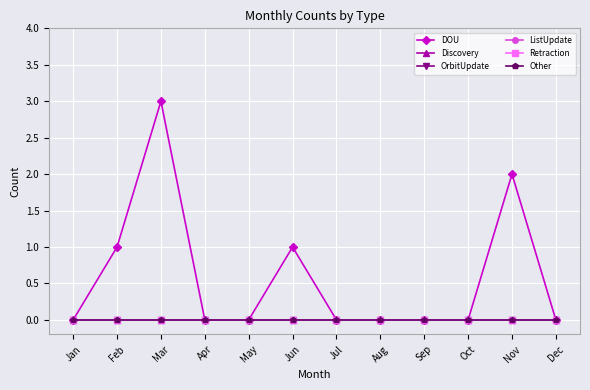

Which series has the largest range (max minus min)?

DOU